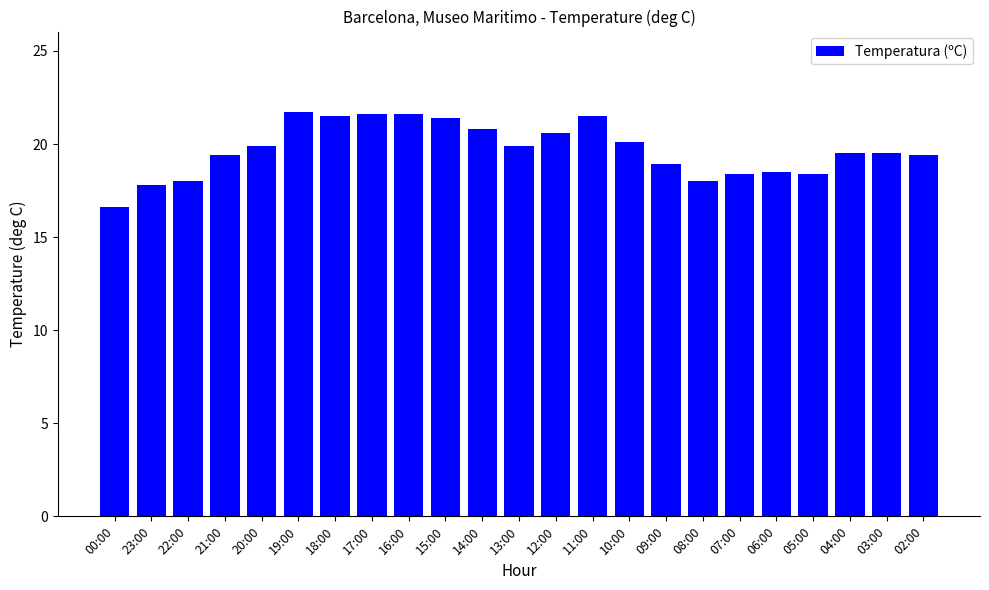

Is it true that the value at 14:00 is 20.8?

True